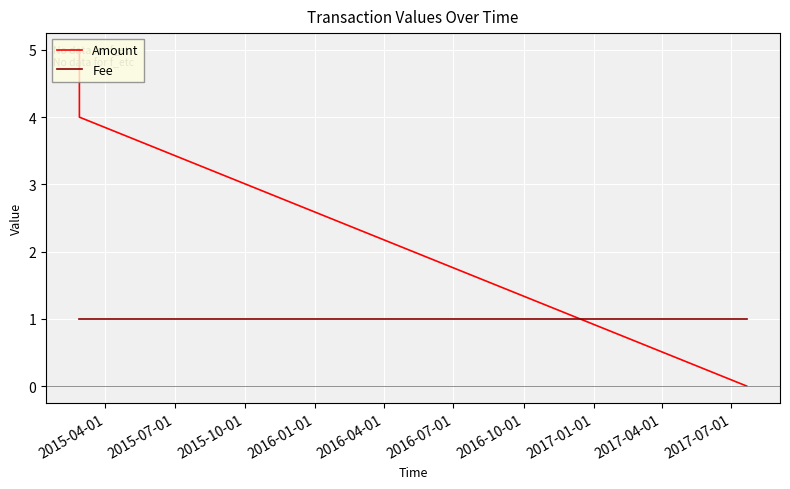

How many values in the Amount series are below 4?

1